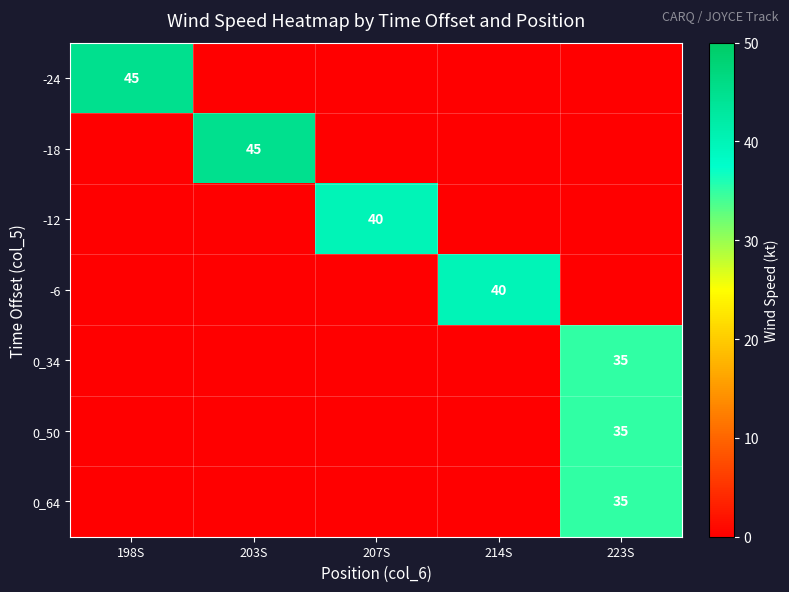

Rank the series at 207S from highest to lowest value.

-12, -24, -18, -6, 0_34, 0_50, 0_64